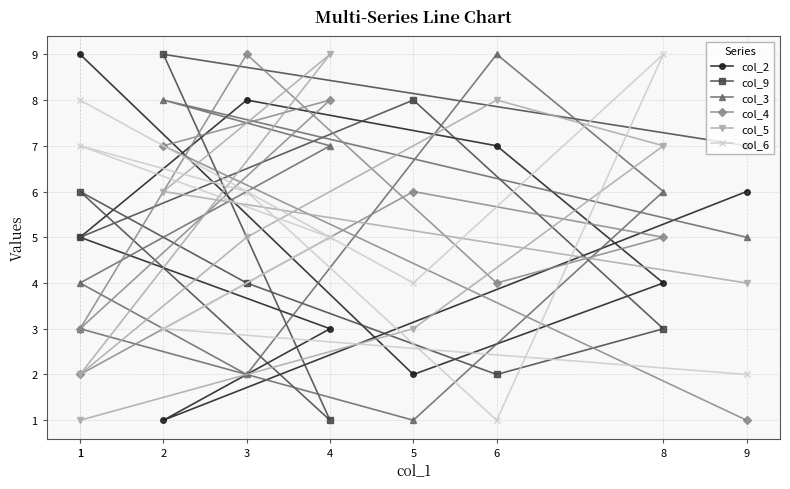

At which category is the sum across all series the highest?

8